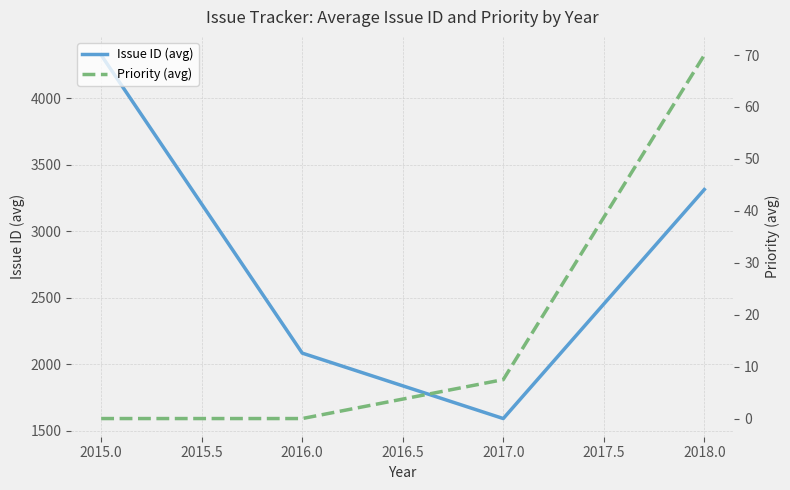

True or false: Priority (avg) and Issue ID (avg) intersect in this chart.

False